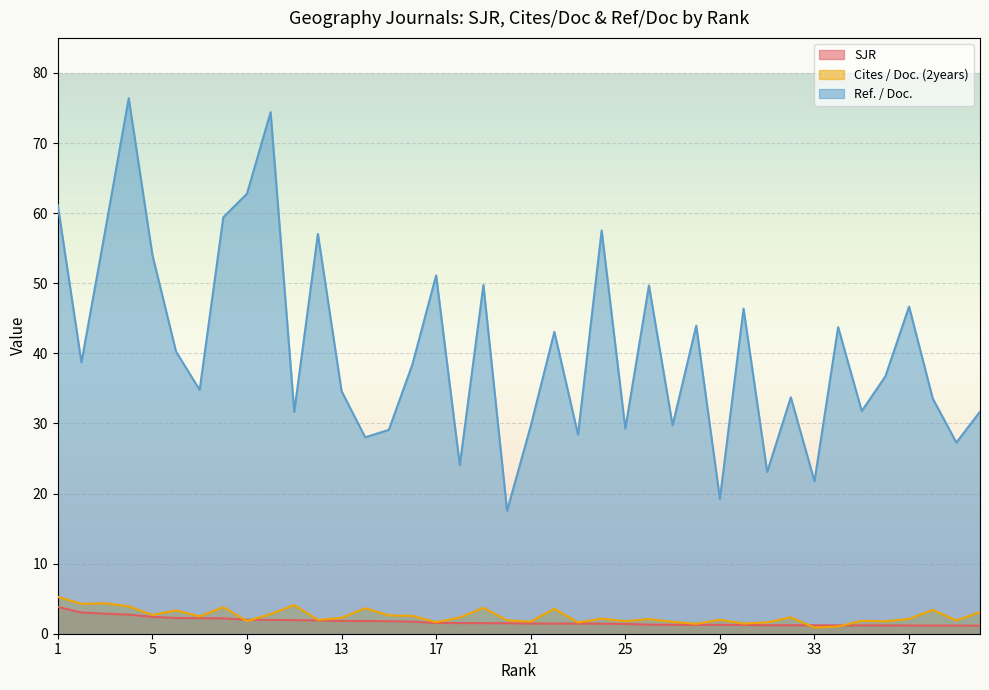

True or false: Ref. / Doc. and SJR cross at least once.

False